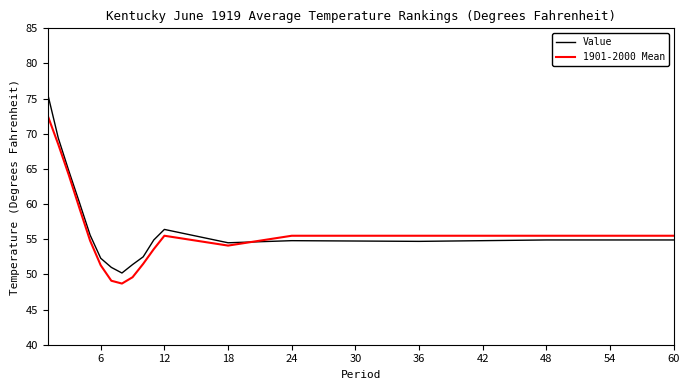

How many lines are shown in the chart?

2